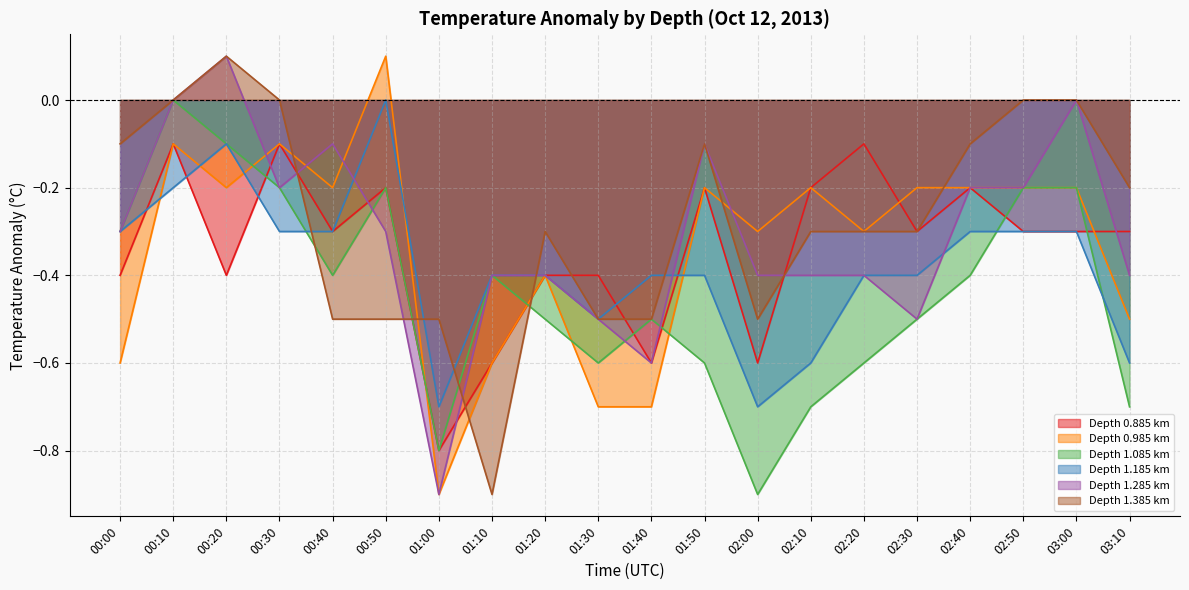

Reading left to right, extract all data points from this chart.

0.885: 00:00=-0.4	00:10=-0.1	00:20=-0.4	00:30=-0.1	00:40=-0.3	00:50=-0.2	01:00=-0.8	01:10=-0.6	01:20=-0.4	01:30=-0.4	01:40=-0.6	01:50=-0.2	02:00=-0.6	02:10=-0.2	02:20=-0.1	02:30=-0.3	02:40=-0.2	02:50=-0.3	03:00=-0.3	03:10=-0.3
0.985: 00:00=-0.6	00:10=-0.1	00:20=-0.2	00:30=-0.1	00:40=-0.2	00:50=0.1	01:00=-0.9	01:10=-0.6	01:20=-0.4	01:30=-0.7	01:40=-0.7	01:50=-0.2	02:00=-0.3	02:10=-0.2	02:20=-0.3	02:30=-0.2	02:40=-0.2	02:50=-0.2	03:00=-0.2	03:10=-0.5
1.085: 00:00=-0.3	00:10=-0.0	00:20=-0.1	00:30=-0.2	00:40=-0.4	00:50=-0.2	01:00=-0.8	01:10=-0.4	01:20=-0.5	01:30=-0.6	01:40=-0.5	01:50=-0.6	02:00=-0.9	02:10=-0.7	02:20=-0.6	02:30=-0.5	02:40=-0.4	02:50=-0.2	03:00=-0.2	03:10=-0.7
1.185: 00:00=-0.3	00:10=-0.2	00:20=-0.1	00:30=-0.3	00:40=-0.3	00:50=-0.0	01:00=-0.7	01:10=-0.4	01:20=-0.4	01:30=-0.5	01:40=-0.4	01:50=-0.4	02:00=-0.7	02:10=-0.6	02:20=-0.4	02:30=-0.4	02:40=-0.3	02:50=-0.3	03:00=-0.3	03:10=-0.6
1.285: 00:00=-0.3	00:10=-0.0	00:20=0.1	00:30=-0.2	00:40=-0.1	00:50=-0.3	01:00=-0.9	01:10=-0.4	01:20=-0.4	01:30=-0.5	01:40=-0.6	01:50=-0.1	02:00=-0.4	02:10=-0.4	02:20=-0.4	02:30=-0.5	02:40=-0.2	02:50=-0.2	03:00=-0.0	03:10=-0.4
1.385: 00:00=-0.1	00:10=-0.0	00:20=0.1	00:30=0.0	00:40=-0.5	00:50=-0.5	01:00=-0.5	01:10=-0.9	01:20=-0.3	01:30=-0.5	01:40=-0.5	01:50=-0.1	02:00=-0.5	02:10=-0.3	02:20=-0.3	02:30=-0.3	02:40=-0.1	02:50=0.0	03:00=-0.0	03:10=-0.2